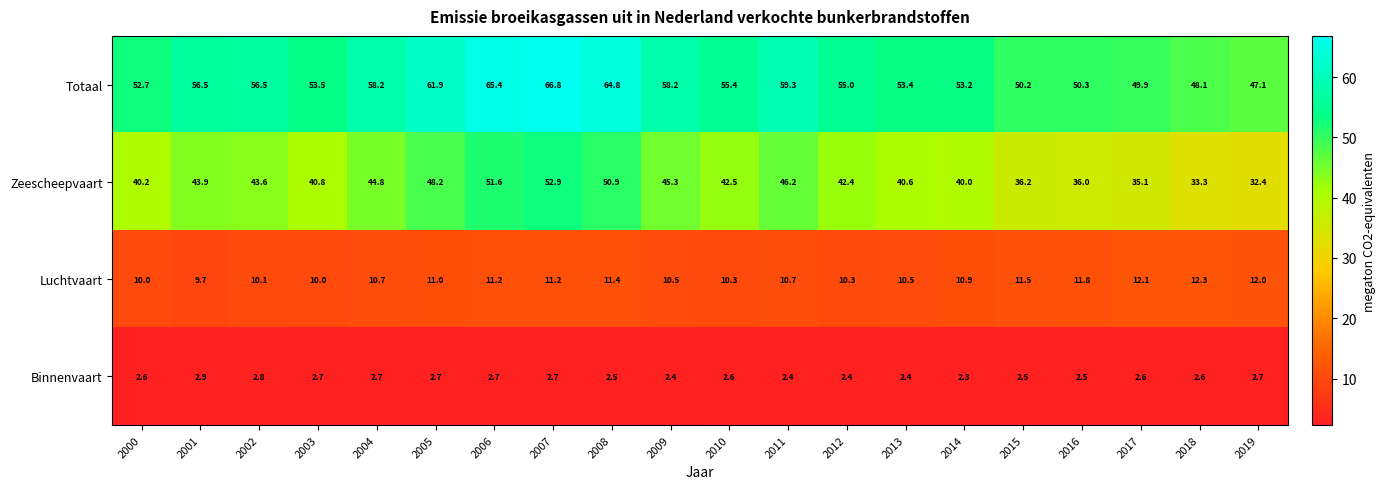

Which category has the lowest value in the Luchtvaart series?

2001